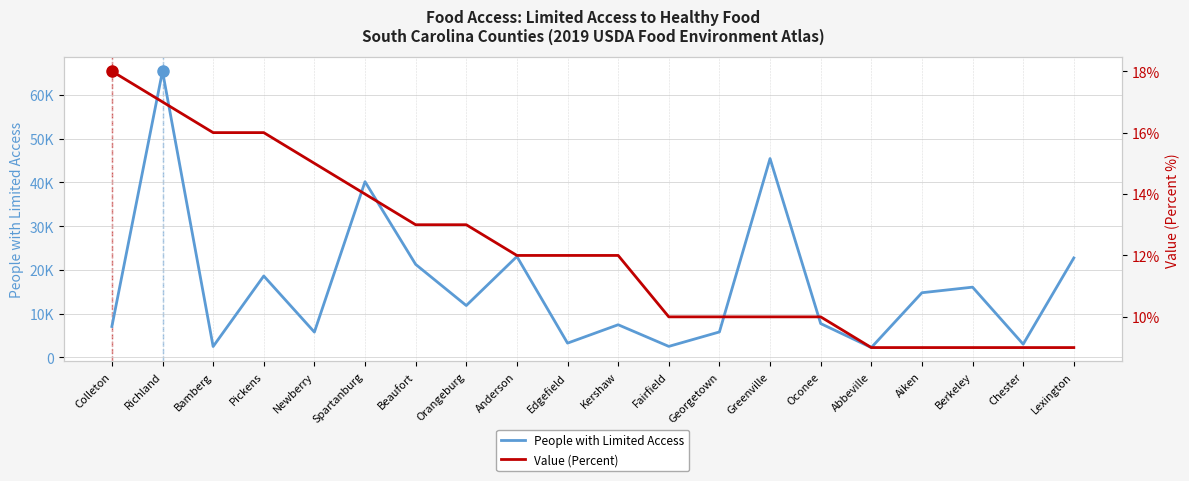

Rank the categories by Value (Percent) value from highest to lowest.

Colleton, Richland, Bamberg, Pickens, Newberry, Spartanburg, Beaufort, Orangeburg, Anderson, Edgefield, Kershaw, Fairfield, Georgetown, Greenville, Oconee, Abbeville, Aiken, Berkeley, Chester, Lexington